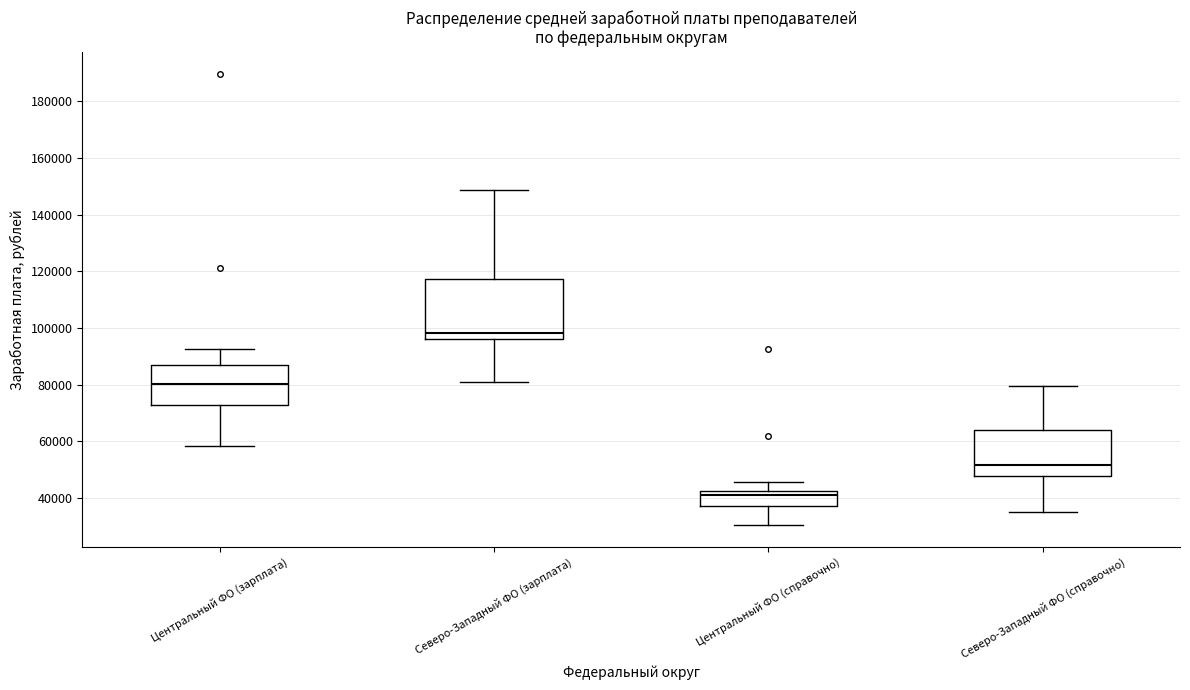

Where does the median line of the box for Северо-Западный ФО (справочно) sit on the y-axis? The values are not printed on the chart, so give them approximately, as read against the axis.

52000